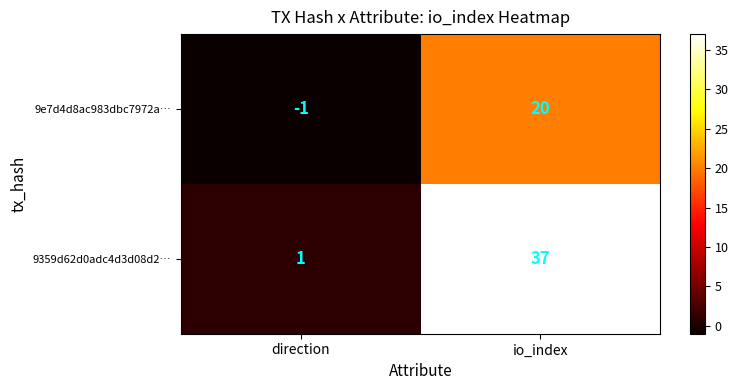

At which label is 9359d62d0adc4d3d08d2… closest to 19?

direction